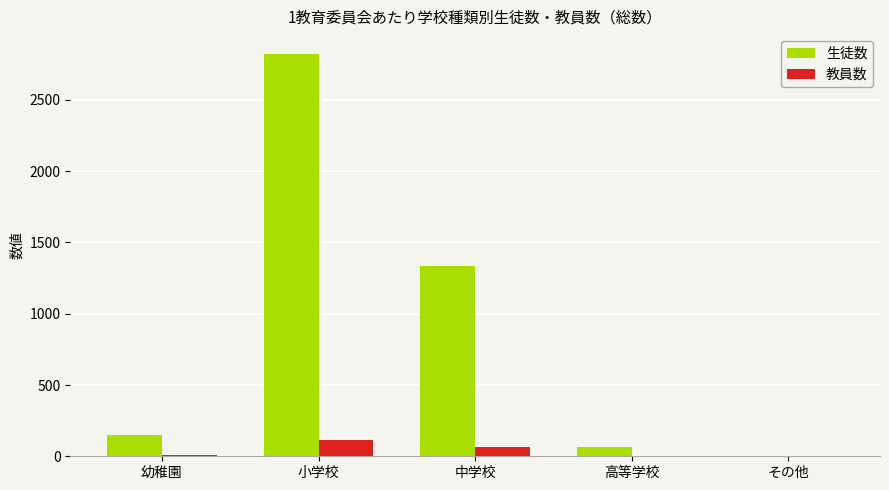

At which category is the sum across all series the highest?

小学校